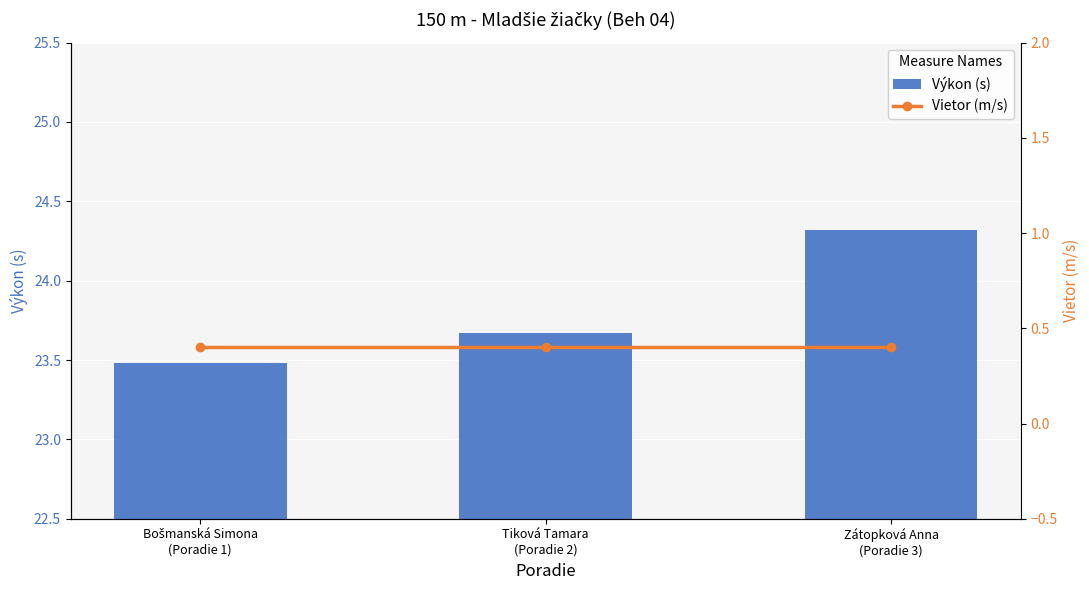

Reading left to right, extract all data points from this chart.

Výkon (s): 23.5	23.7	24.3
Vietor (m/s): 0.4	0.4	0.4